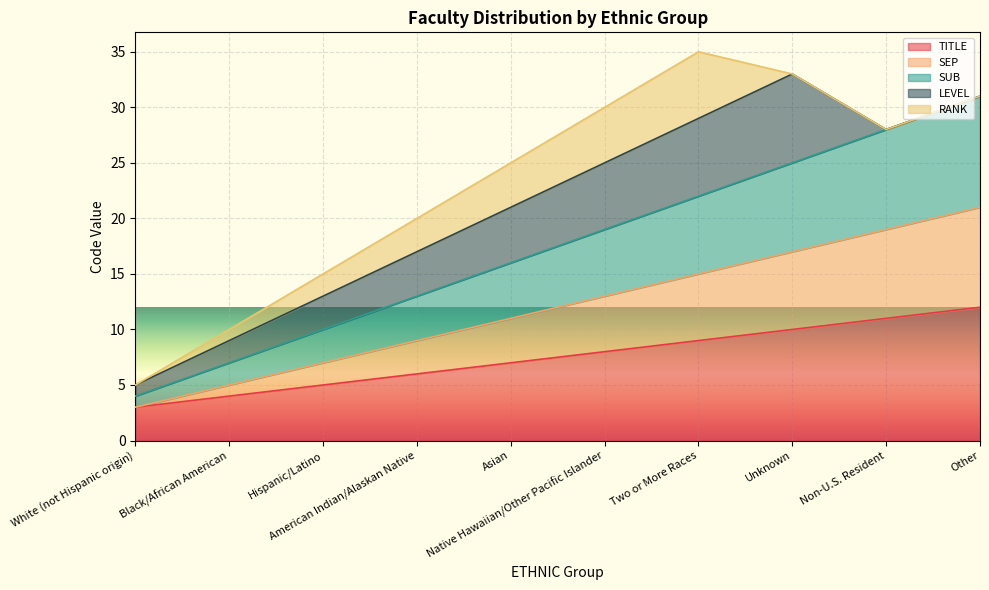

The value of SUB at Hispanic/Latino is 10. True or false?

True